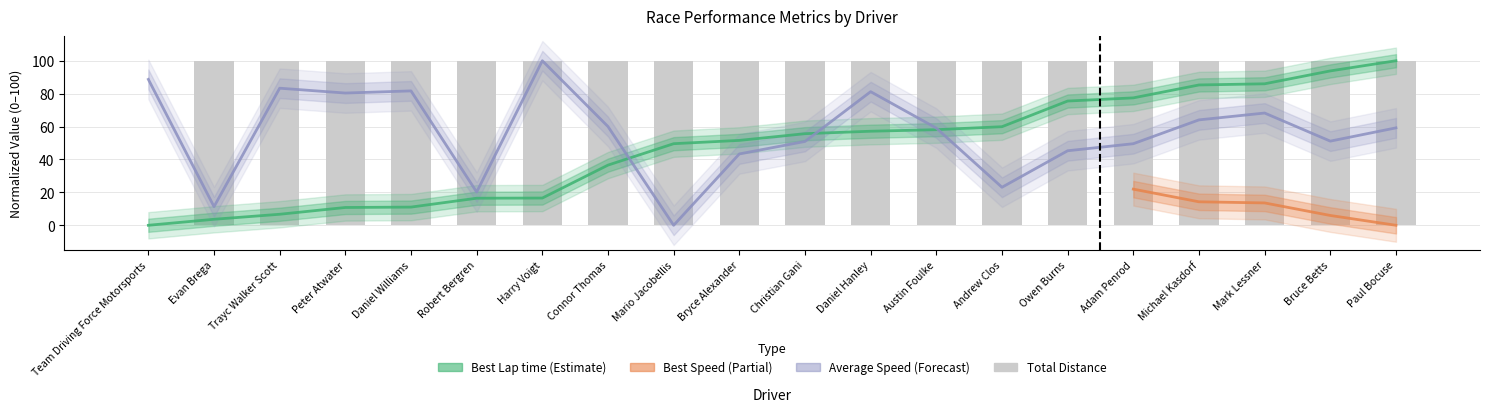

At how many categories does at least one series exceed 93?

19